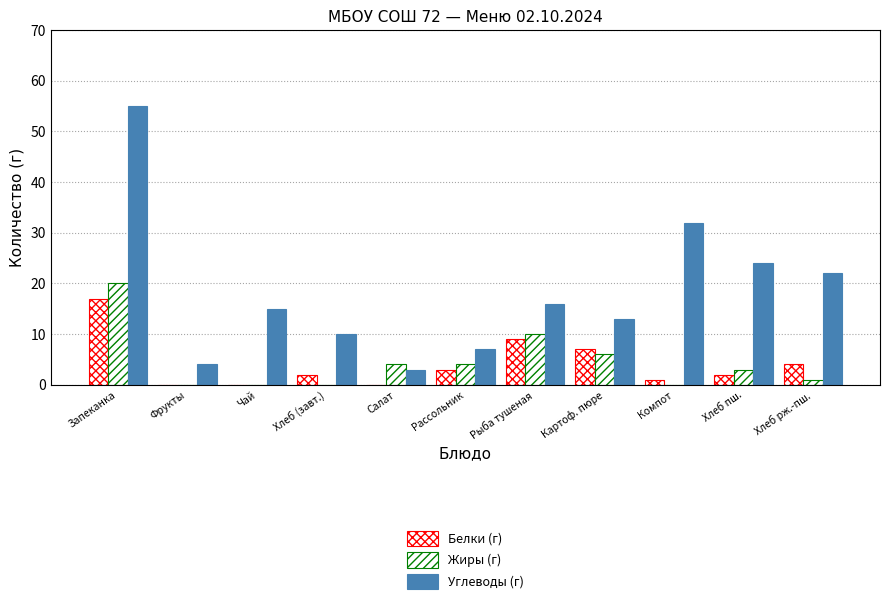

What is the maximum value shown in the chart?

55